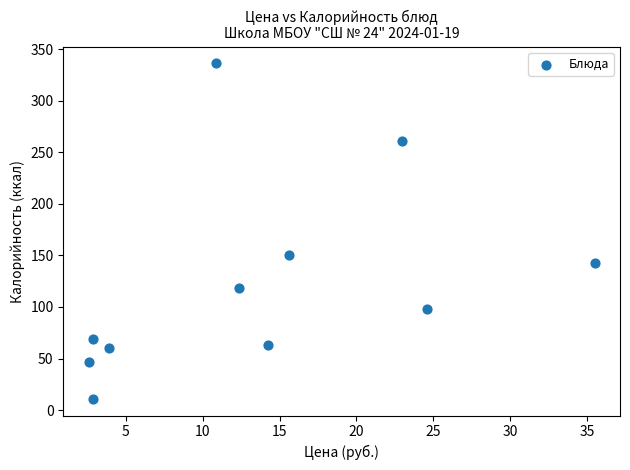

What Y value in the scatter plot is closest to 173?

150.0